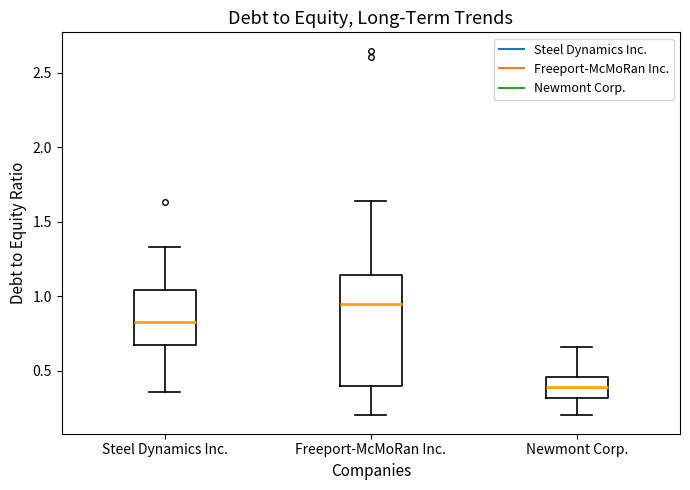

Reading left to right, read every box against the y-axis: the position of its median line, the range the box covers, and the ends of its whiskers. The values are not printed on the chart, so give them approximately, as read against the axis.

Steel Dynamics Inc.: median 0.85, box 0.65 to 1.05, whiskers 0.35 to 1.35
Freeport-McMoRan Inc.: median 0.95, box 0.40 to 1.15, whiskers 0.20 to 1.65
Newmont Corp.: median 0.40, box 0.30 to 0.45, whiskers 0.20 to 0.65